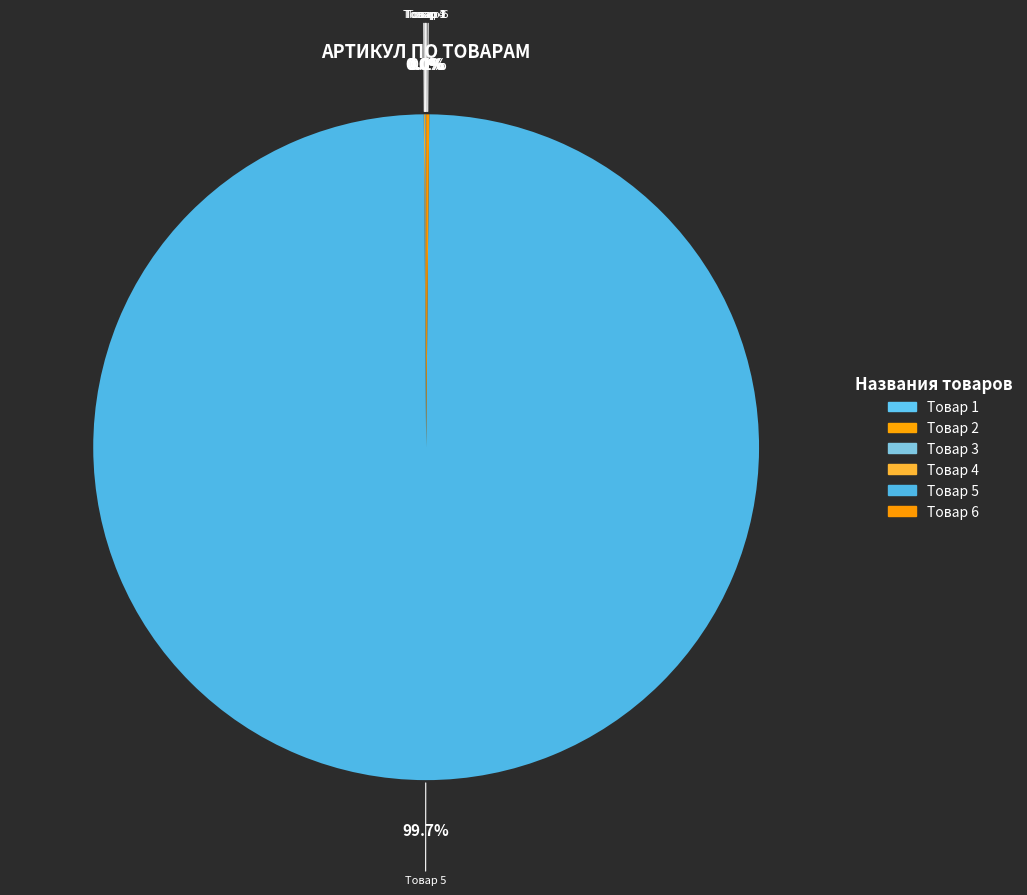

Which slice is the largest?

Товар 5